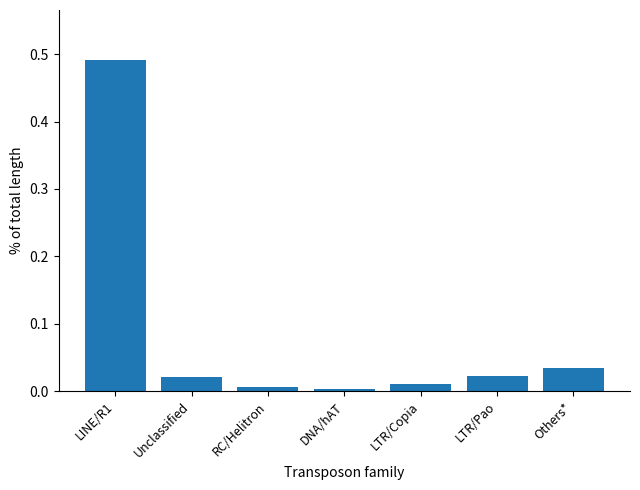

Which label corresponds to the largest value in the chart?

LINE/R1